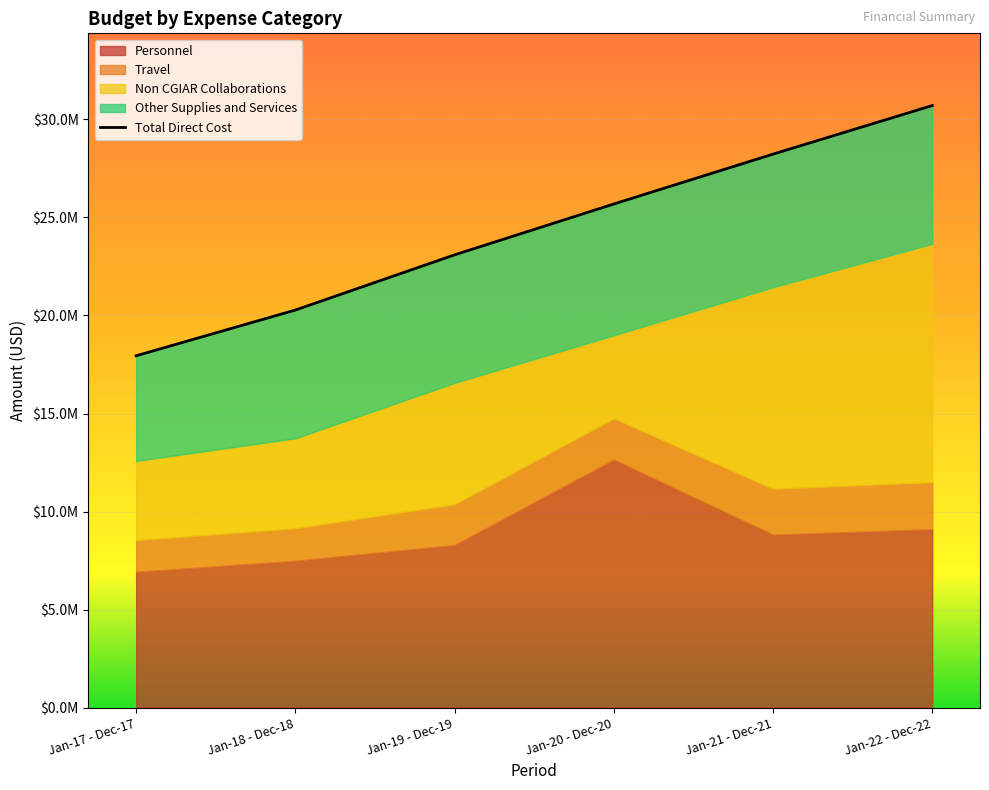

At which label is the value closest to 24326905?

Jan-19 - Dec-19